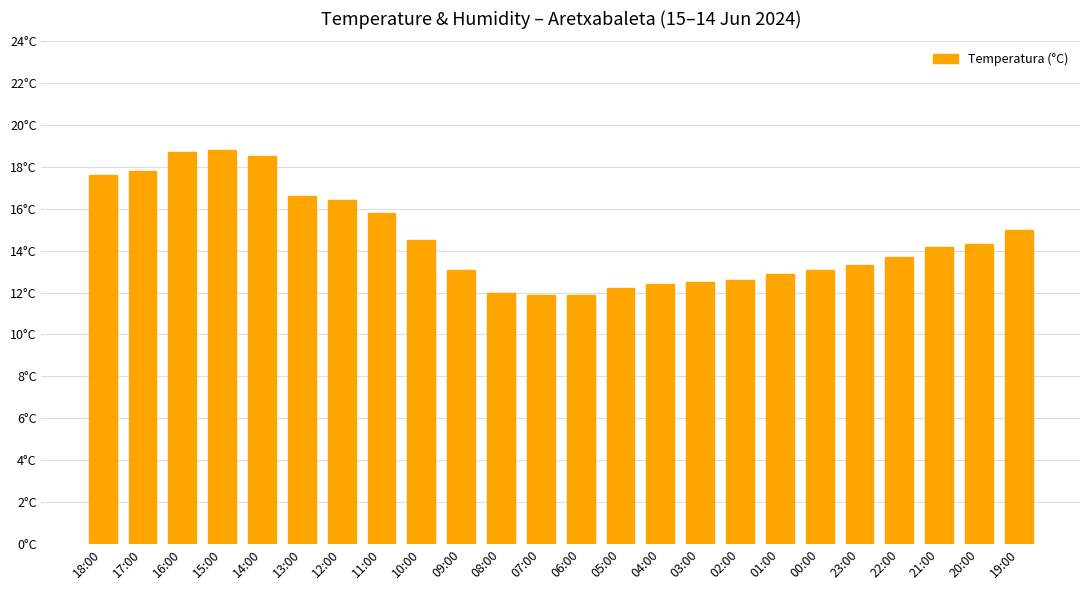

Rank the categories by value from highest to lowest.

15:00, 16:00, 14:00, 17:00, 18:00, 13:00, 12:00, 11:00, 19:00, 10:00, 20:00, 21:00, 22:00, 23:00, 09:00, 00:00, 01:00, 02:00, 03:00, 04:00, 05:00, 08:00, 07:00, 06:00